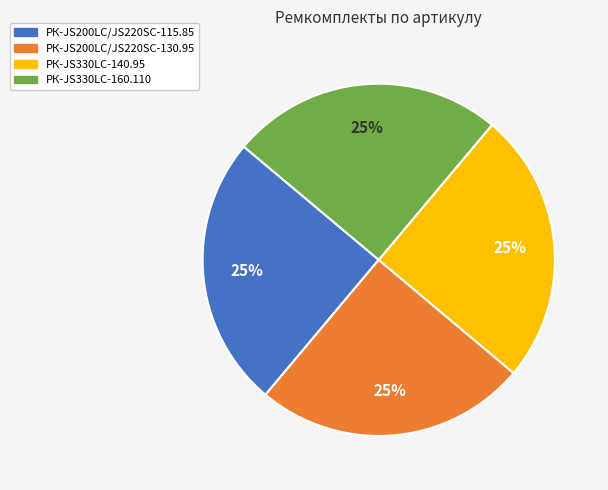

True or false: РК-JS330LC-140.95 accounts for 25% of the total.

True